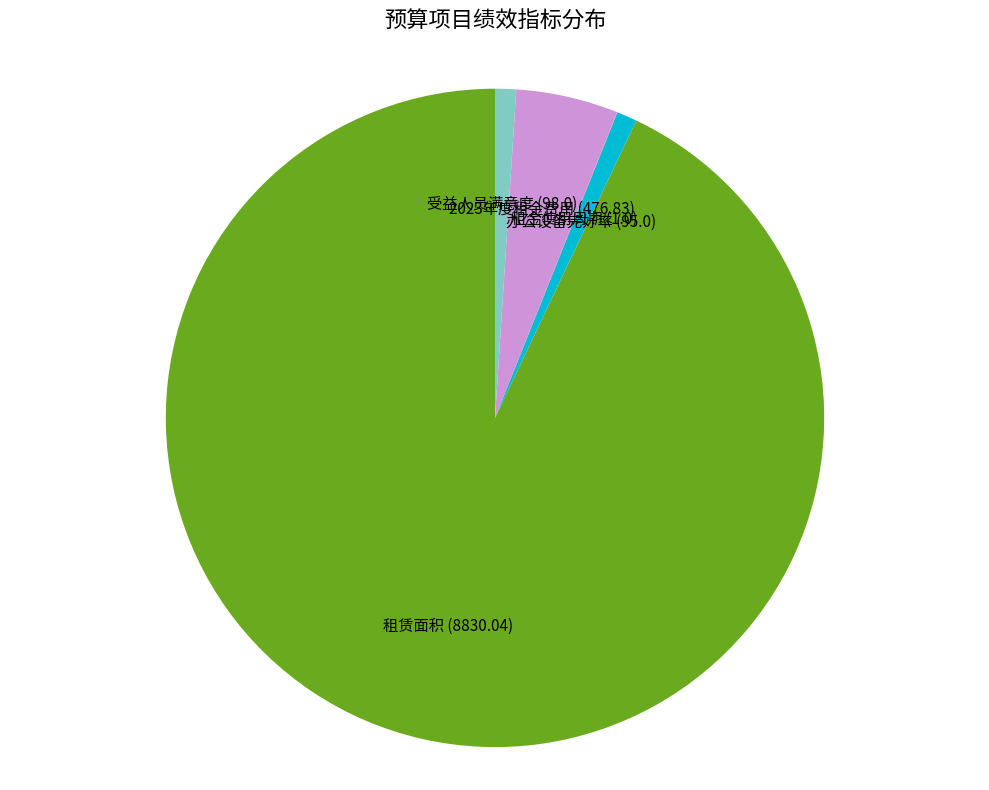

Is there any slice that represents more than half of the pie?

Yes